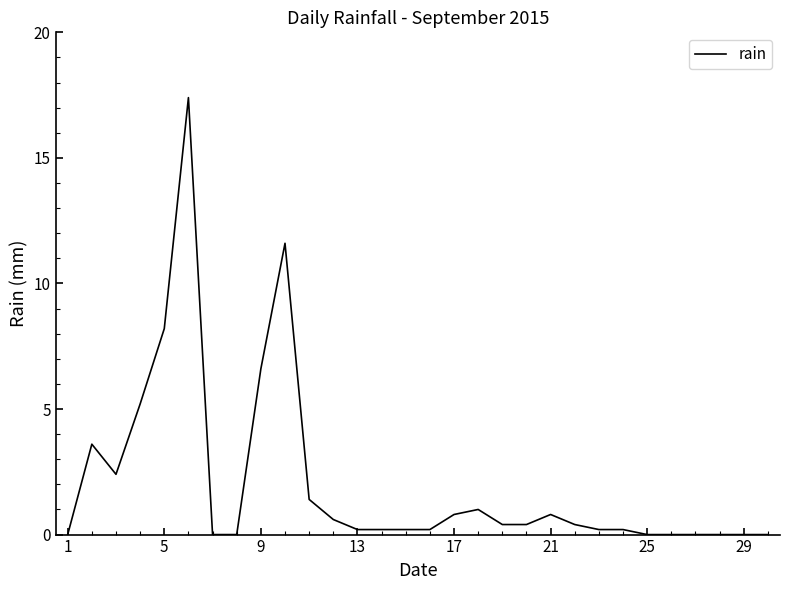

How many lines are shown in the chart?

1